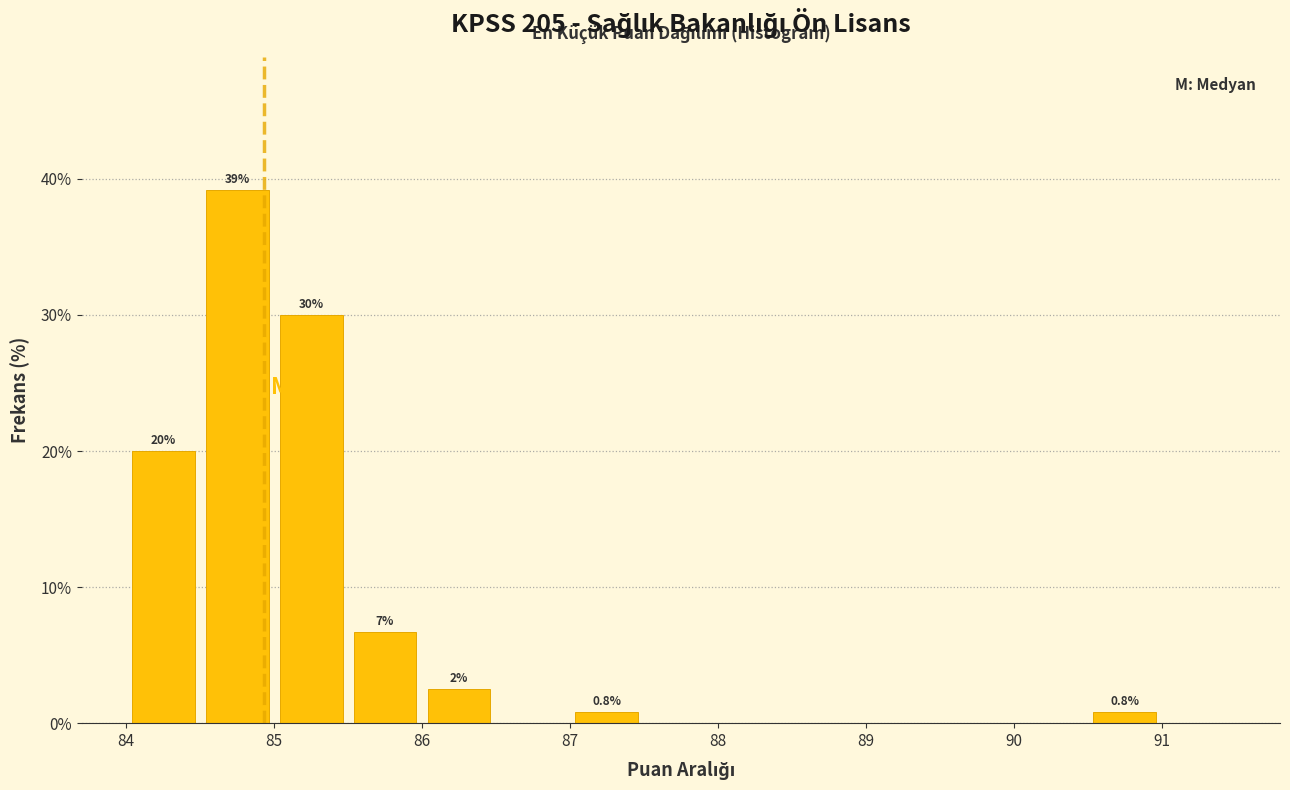

Which range on the x-axis has the tallest bar?

84.5 to 85.0